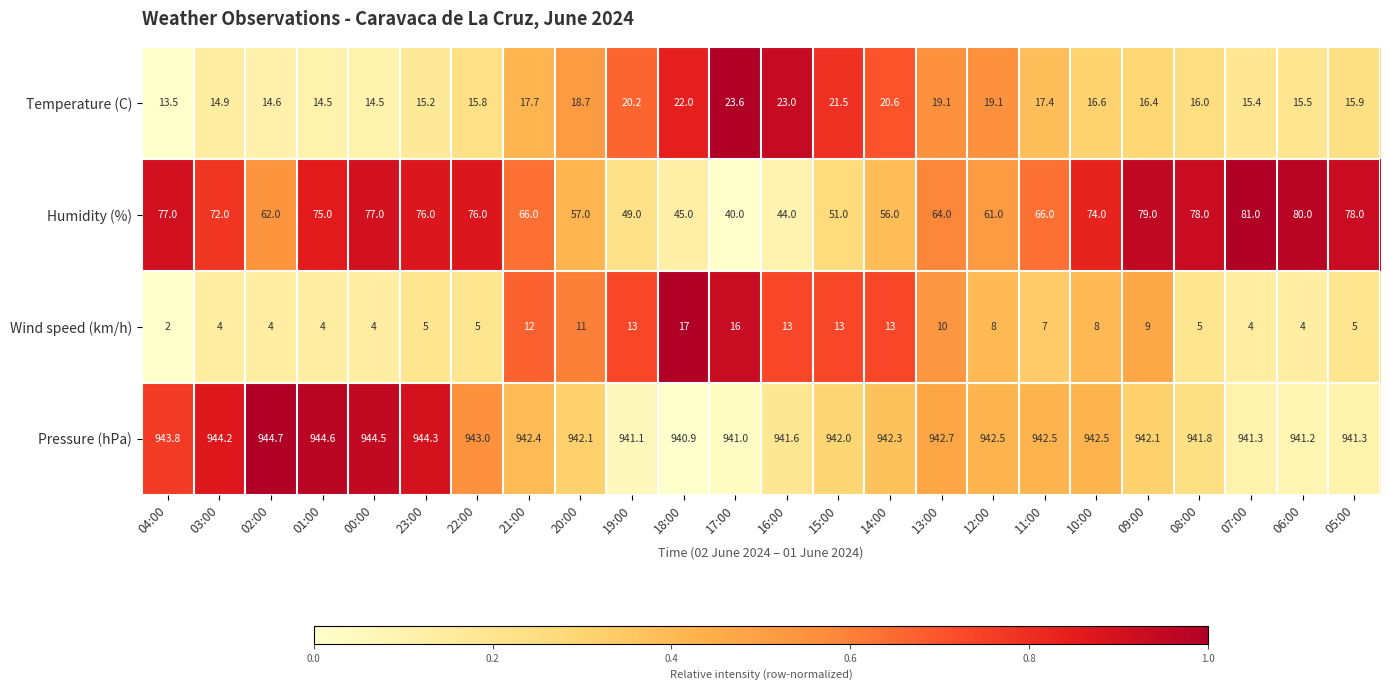

At which label does Wind speed (km/h) first exceed 8?

21:00